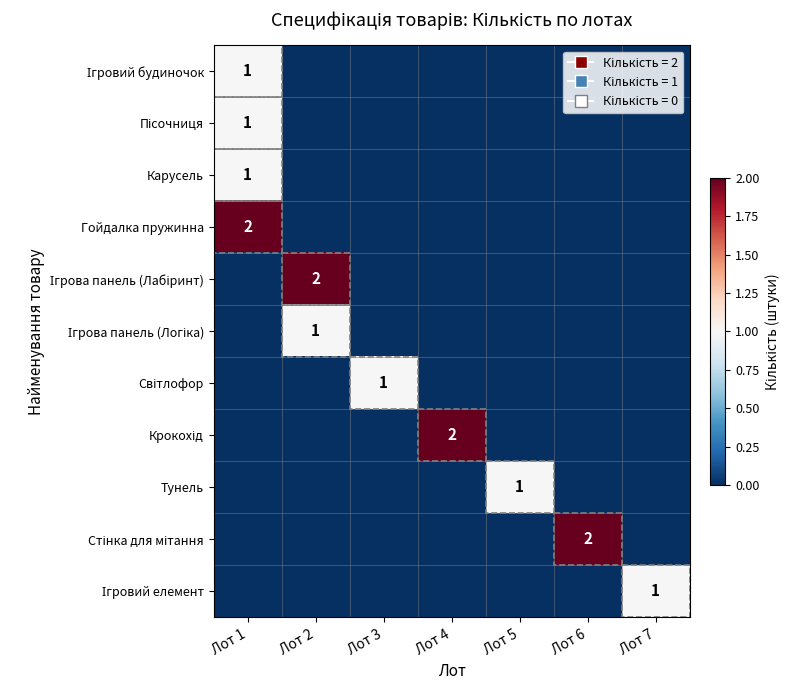

Is it true that Тунель equals 2 at Лот 5?

False